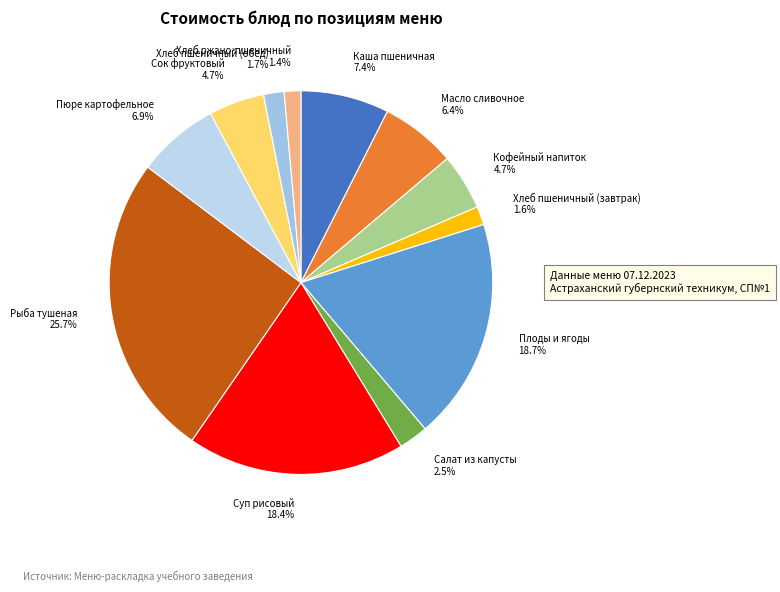

Which category has the biggest portion of the pie?

Рыба тушеная